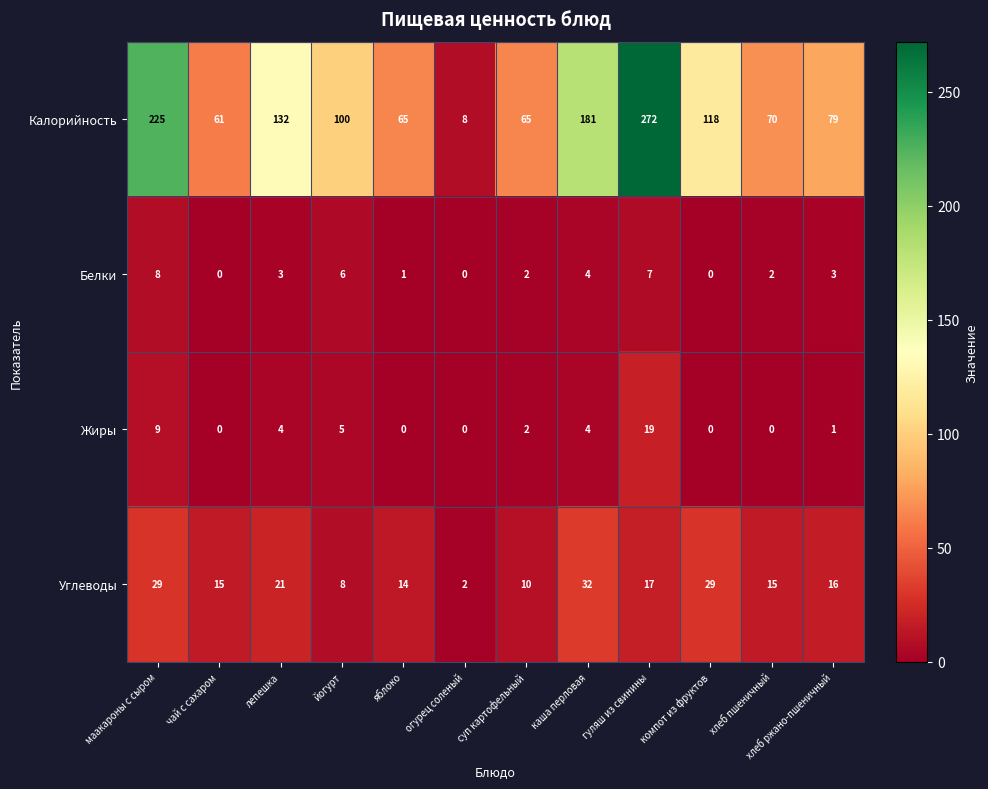

Is the value of Жиры at маакароны с сыром greater than the value of Калорийность at суп картофельный?

No